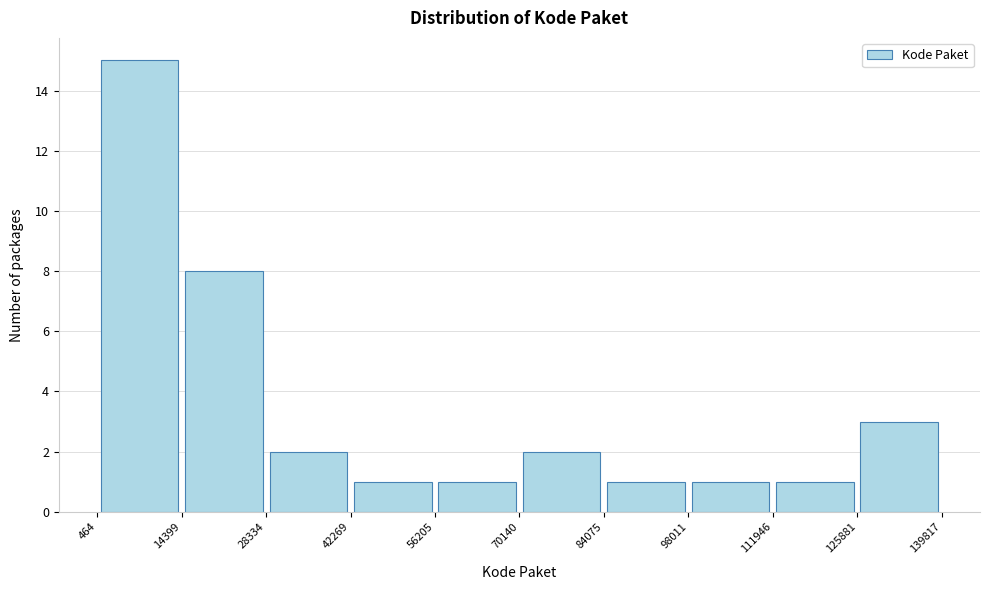

Reading left to right, transcribe this chart: for each bar, give the range it covers on the x-axis and its height. The values are not printed on the chart, so give them approximately, as read against the axis.

464 to 14399: 15
14399 to 28334: 8
28334 to 42269: 2
42269 to 56205: 1
56205 to 70140: 1
70140 to 84075: 2
84075 to 98011: 1
98011 to 111946: 1
111946 to 125881: 1
125881 to 139817: 3